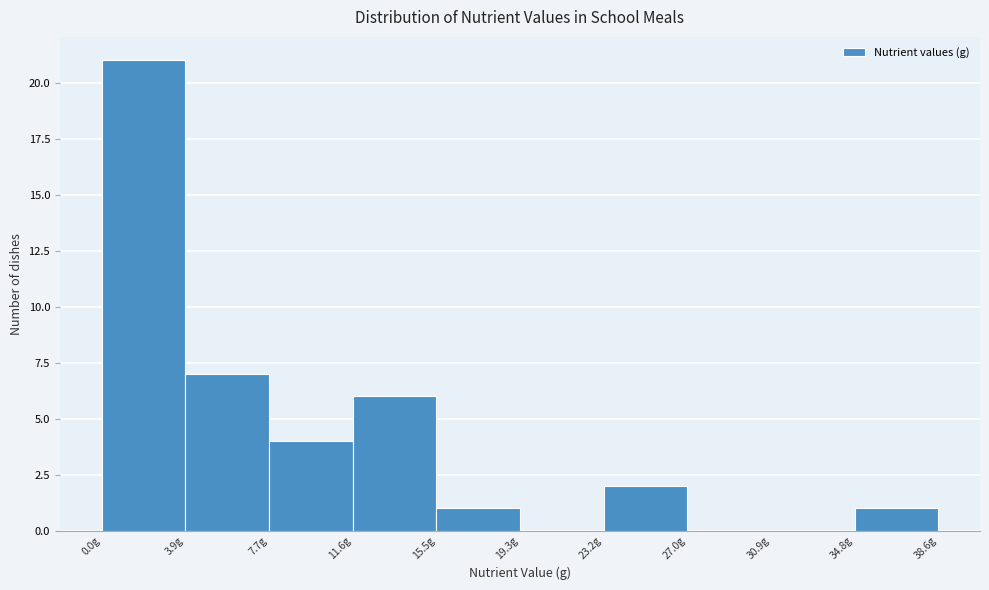

Reading left to right, list every bar in this chart as the range it spans on the x-axis followed by its height. Neither the bar edges nor the heights are printed on the chart, so give them approximately, as read against the axes.

0.0 to 4.0: 21
4.0 to 7.5: 7
7.5 to 11.5: 4
11.5 to 15.5: 6
15.5 to 19.5: 1
19.5 to 23.0: 0
23.0 to 27.0: 2
27.0 to 31.0: 0
31.0 to 35.0: 0
35.0 to 38.5: 1